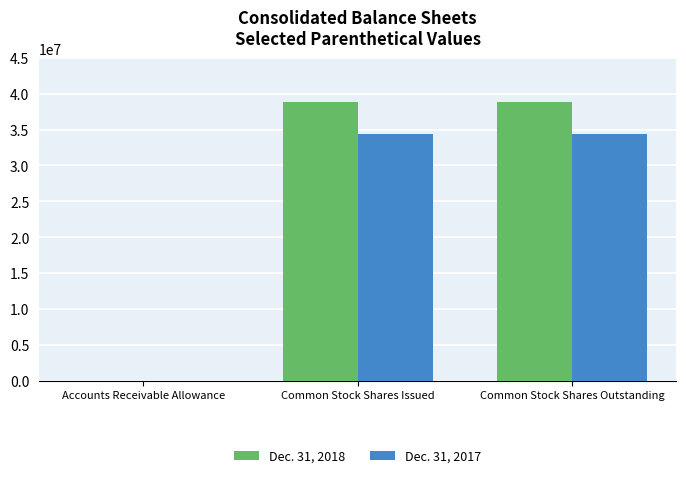

Which series has the largest total across all categories?

Dec. 31, 2018